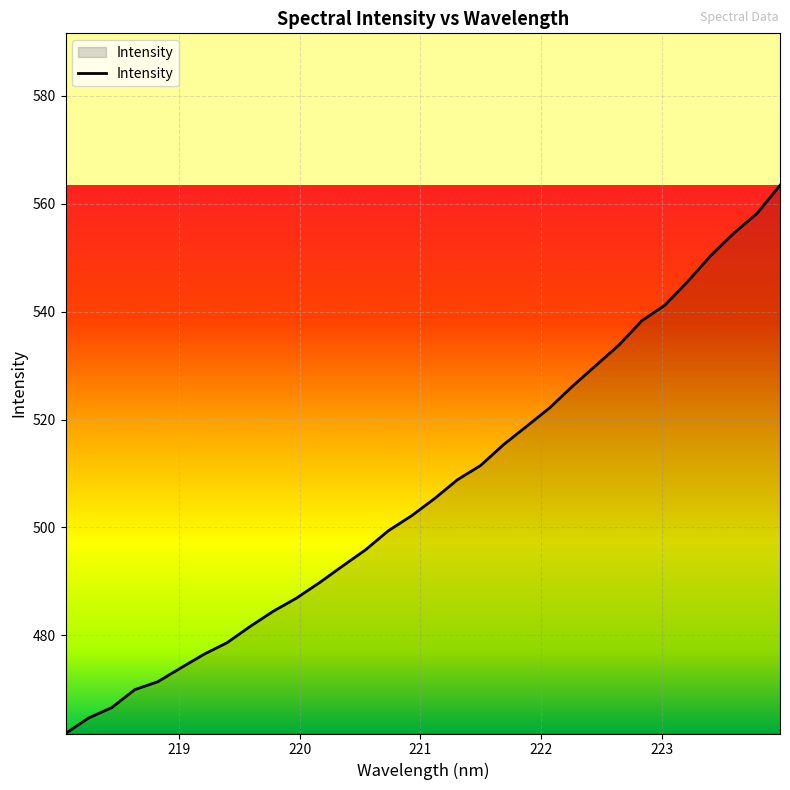

What is the greatest value displayed?

563.4